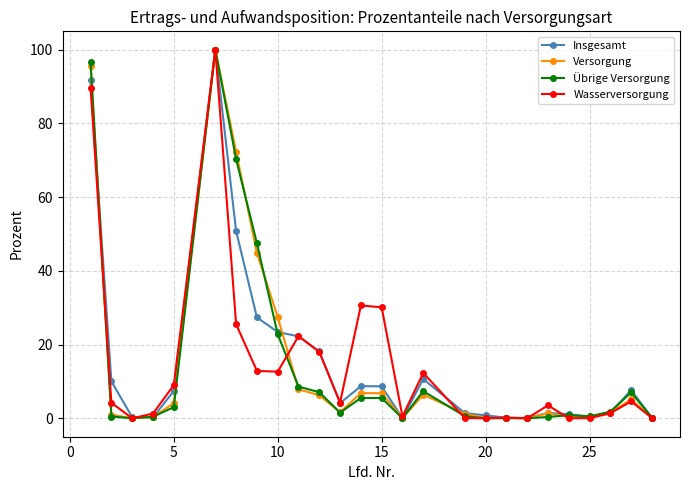

At how many categories does at least one series exceed 34?

4